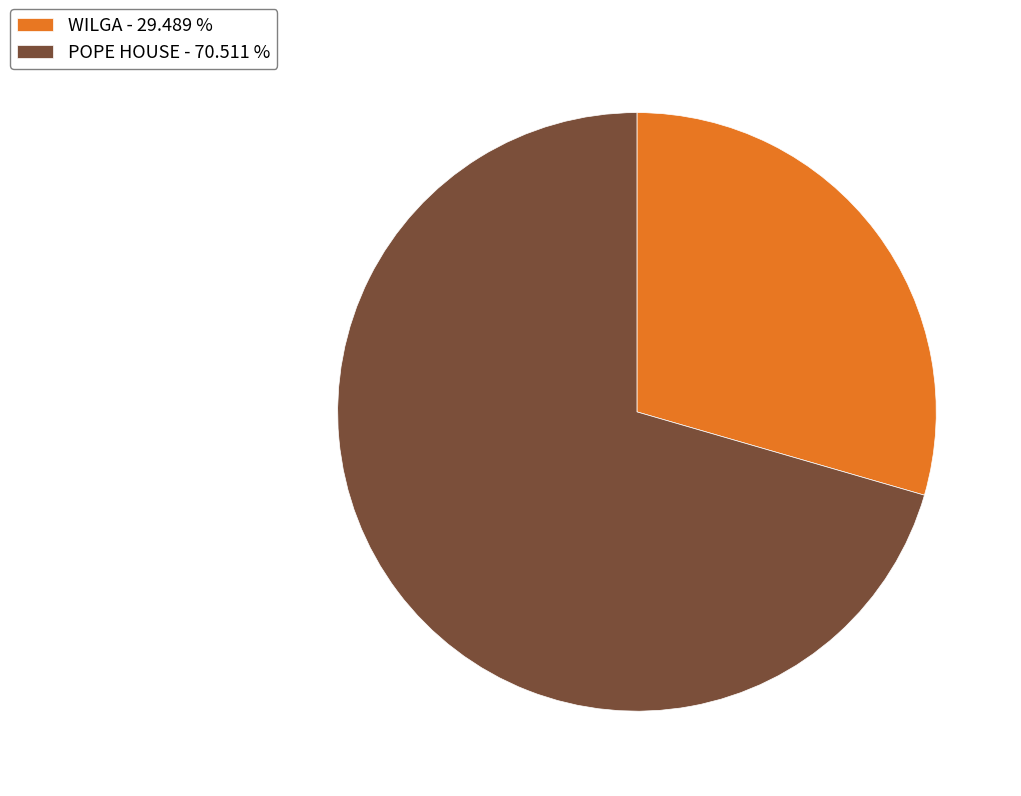

Which category has the biggest portion of the pie?

POPE HOUSE